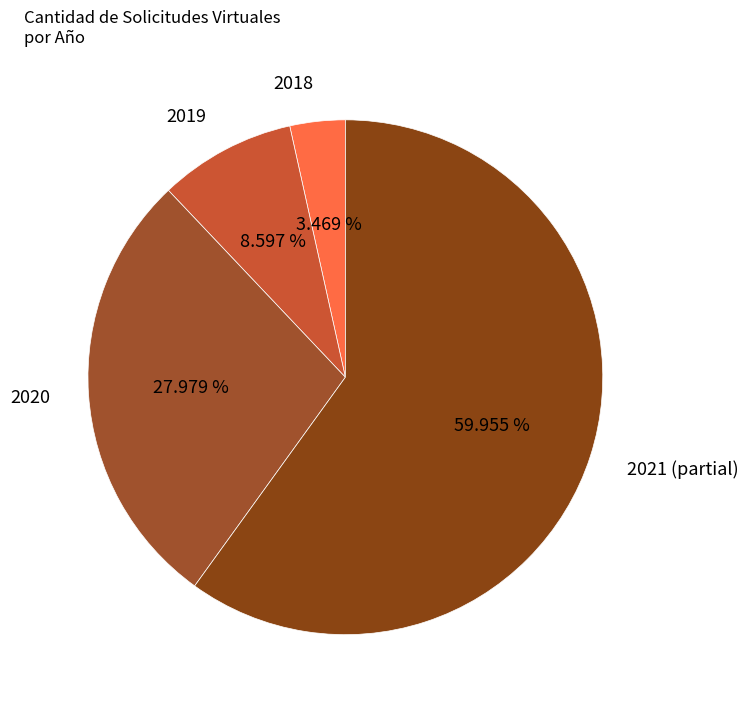

Which category has the biggest portion of the pie?

2021 (partial)